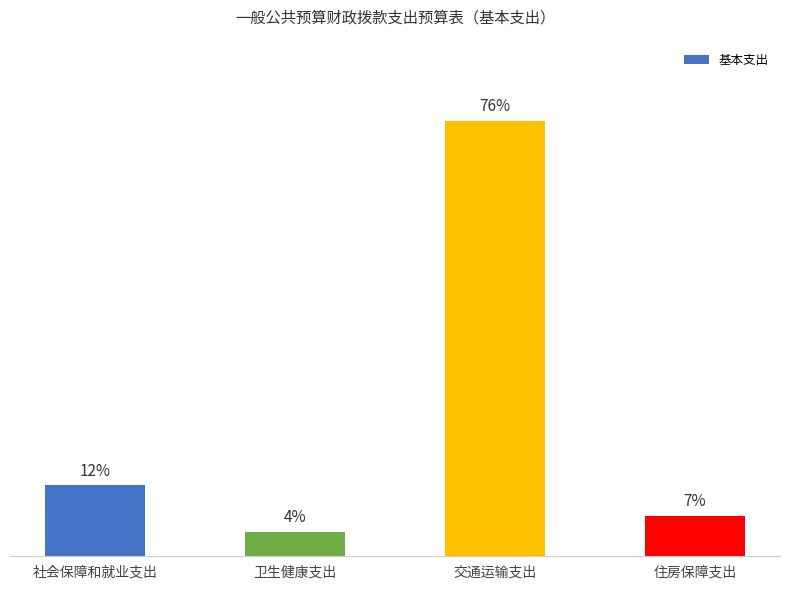

Between 住房保障支出 and 社会保障和就业支出, which is larger?

社会保障和就业支出